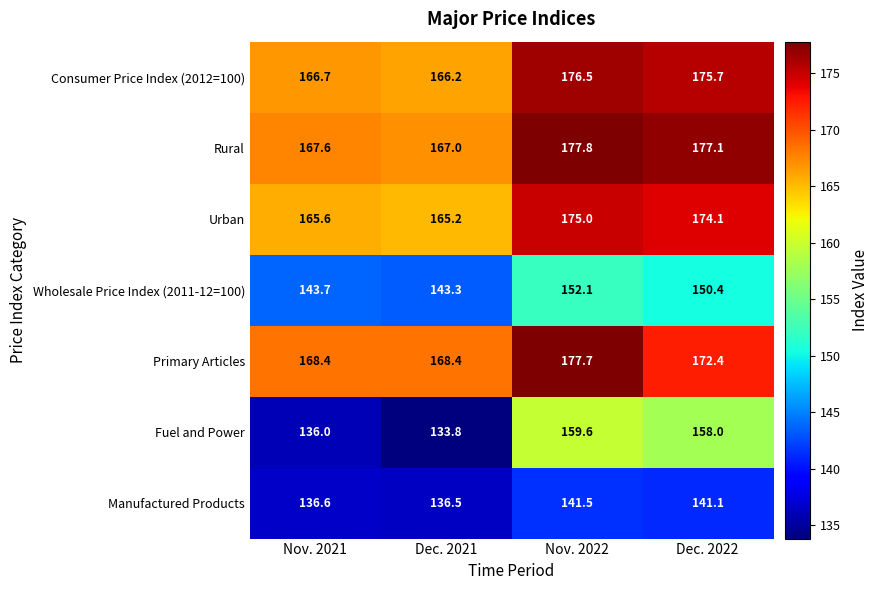

Where is Manufactured Products nearest to the value 139?

Dec. 2022